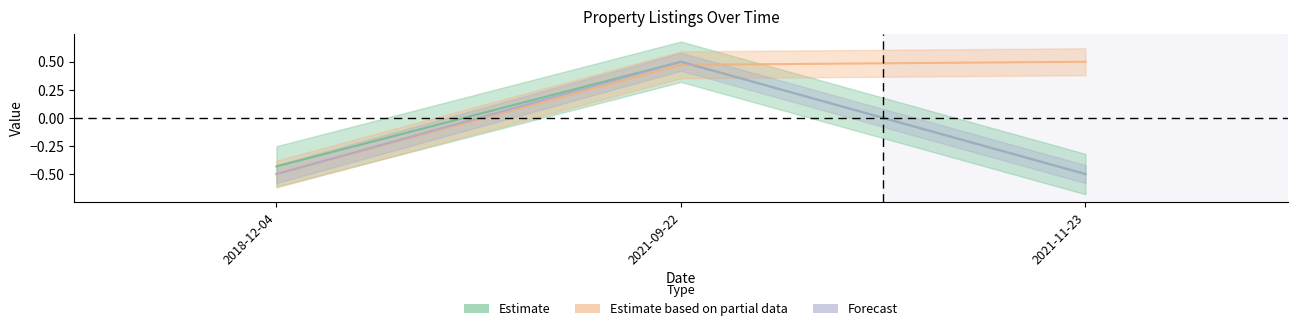

How many data points does each series have?

3